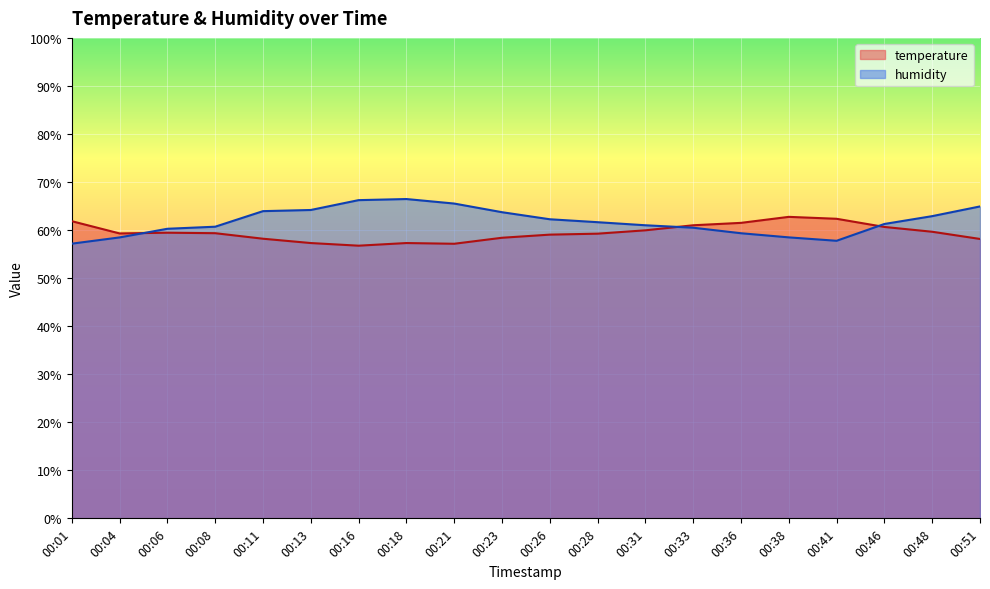

At how many categories does at least one series exceed 64?

5